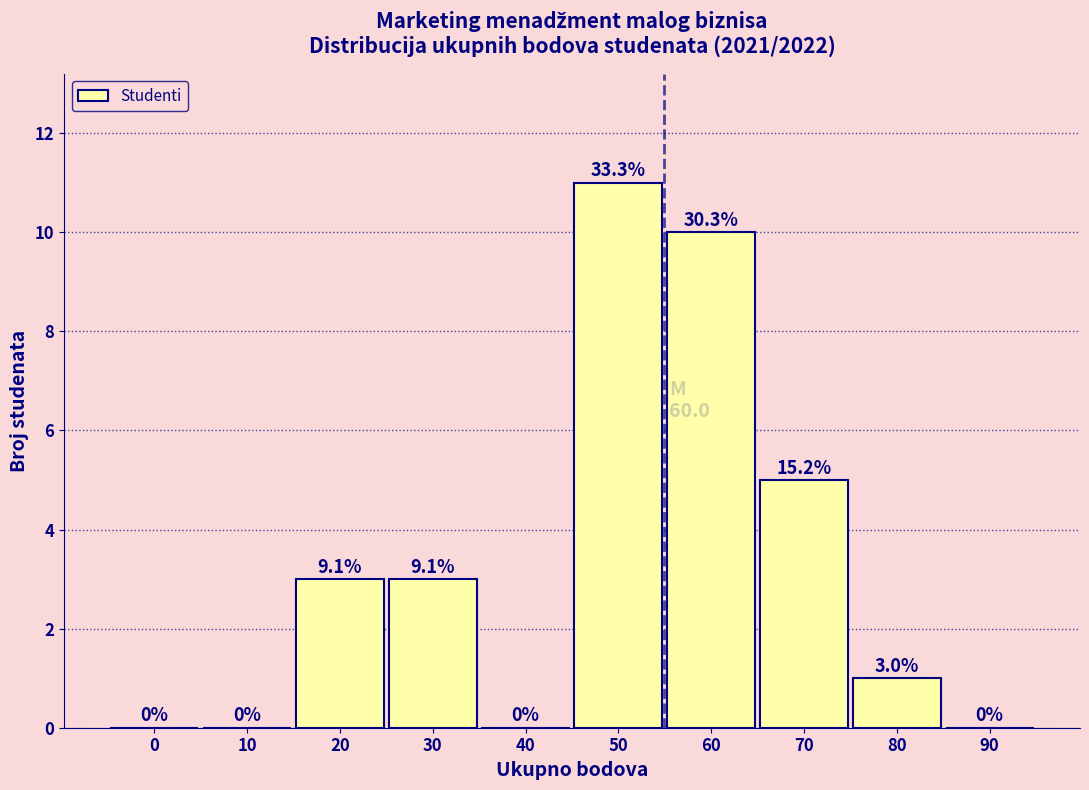

Reading left to right, list all the values displayed in this chart.

0=0	10=0	20=3	30=3	40=0	50=11	60=10	70=5	80=1	90=0